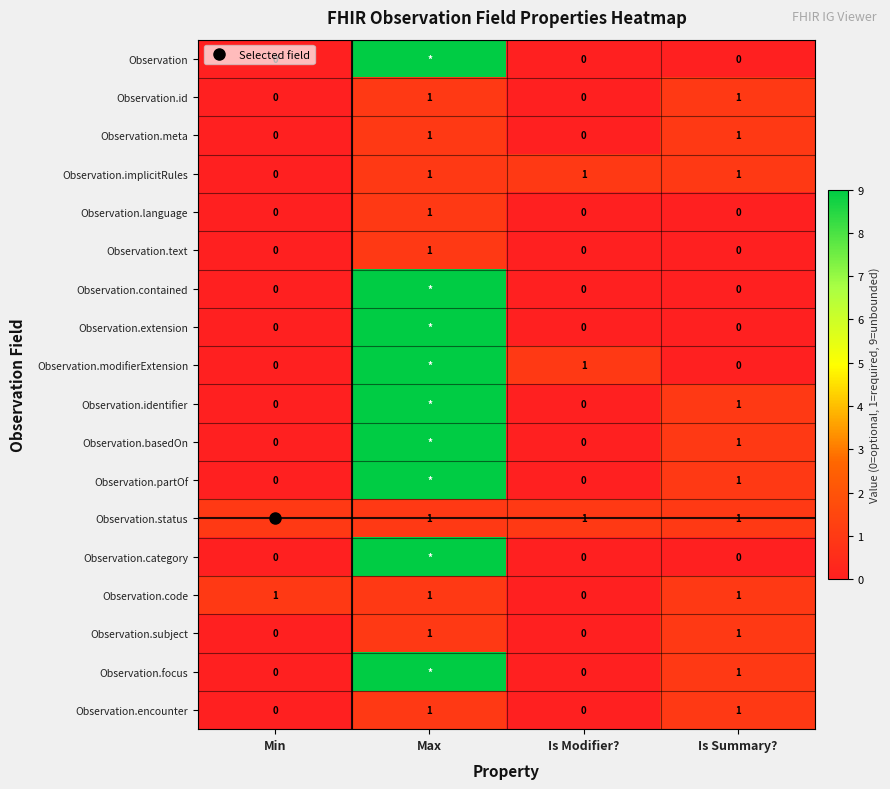

How many data points in Observation.encounter are less than 1?

2